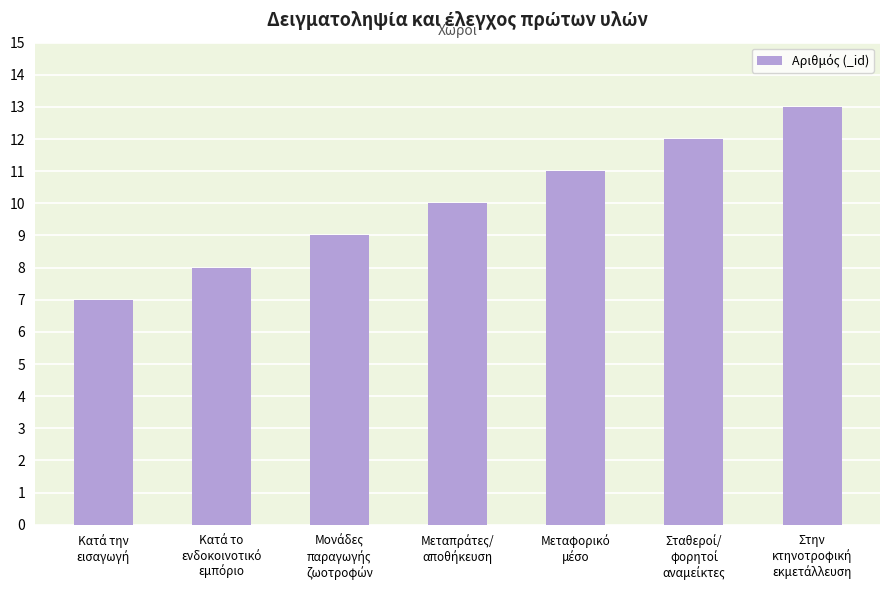

What is the smallest value displayed?

7